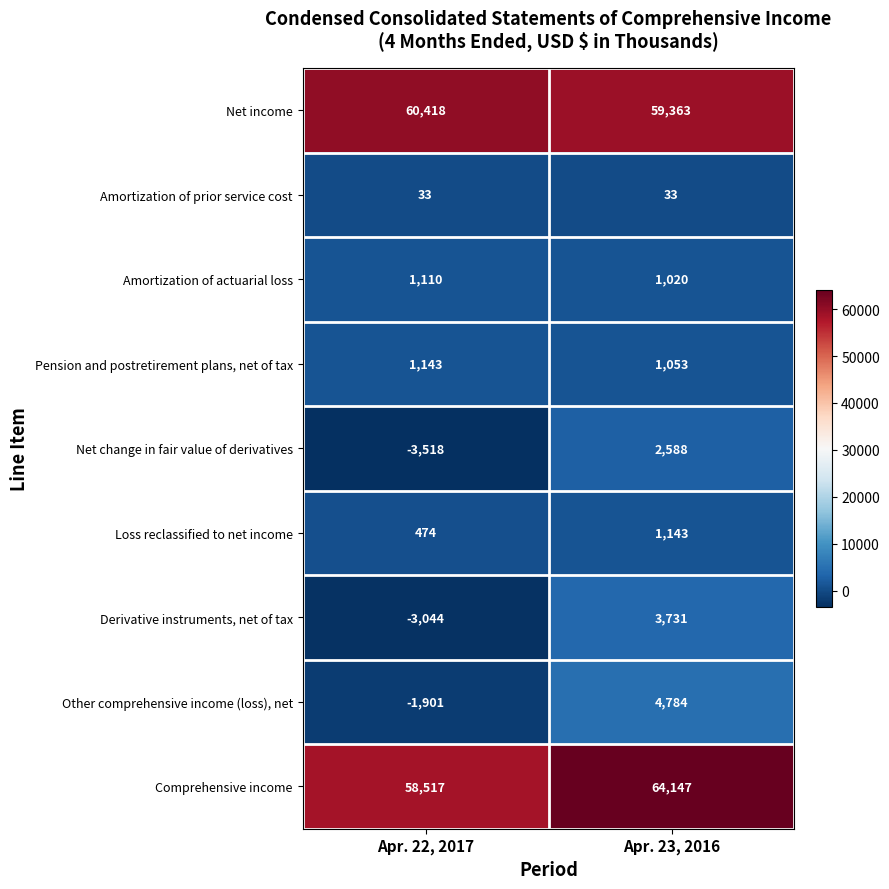

The Loss reclassified to net income series shows 474 at Apr. 22, 2017. True or false?

True